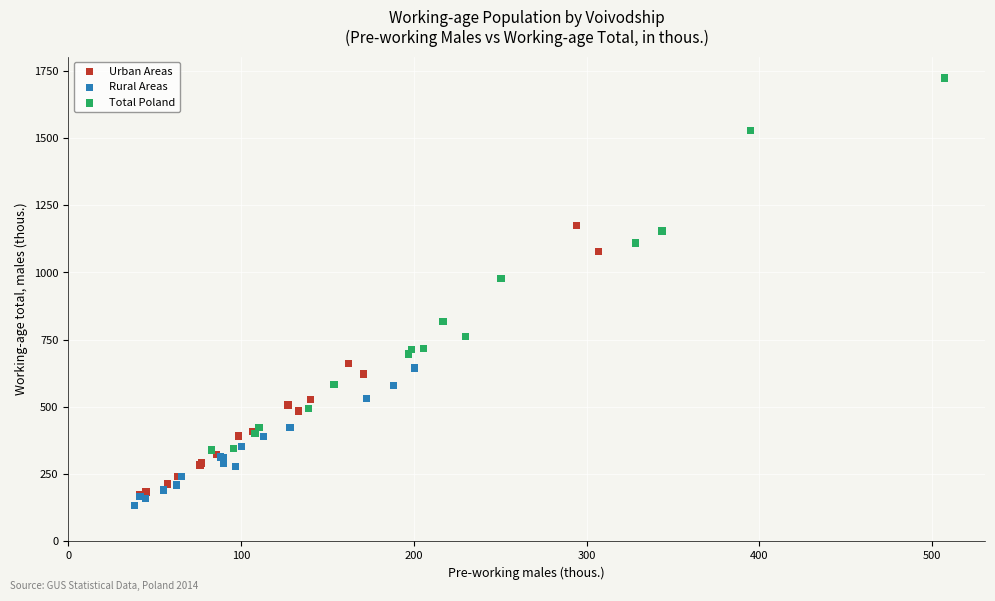

Which series contains the highest Y value?

Total Poland